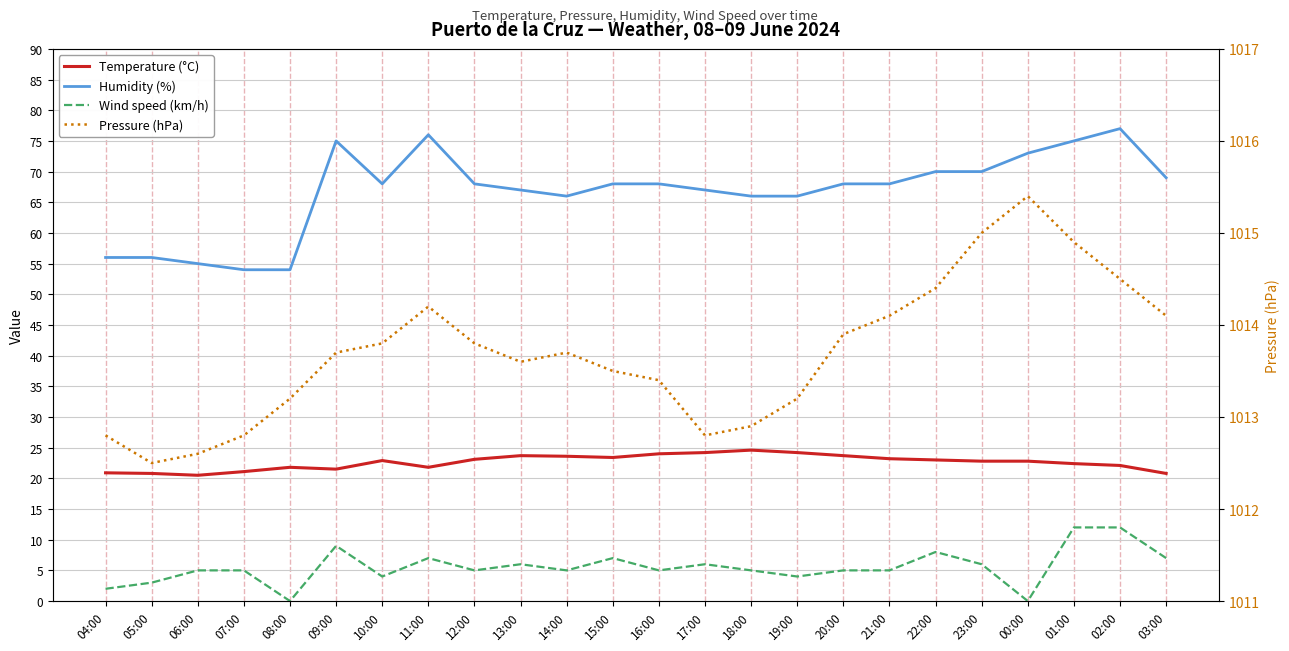

What is the label of the 3rd point from the right?

01:00